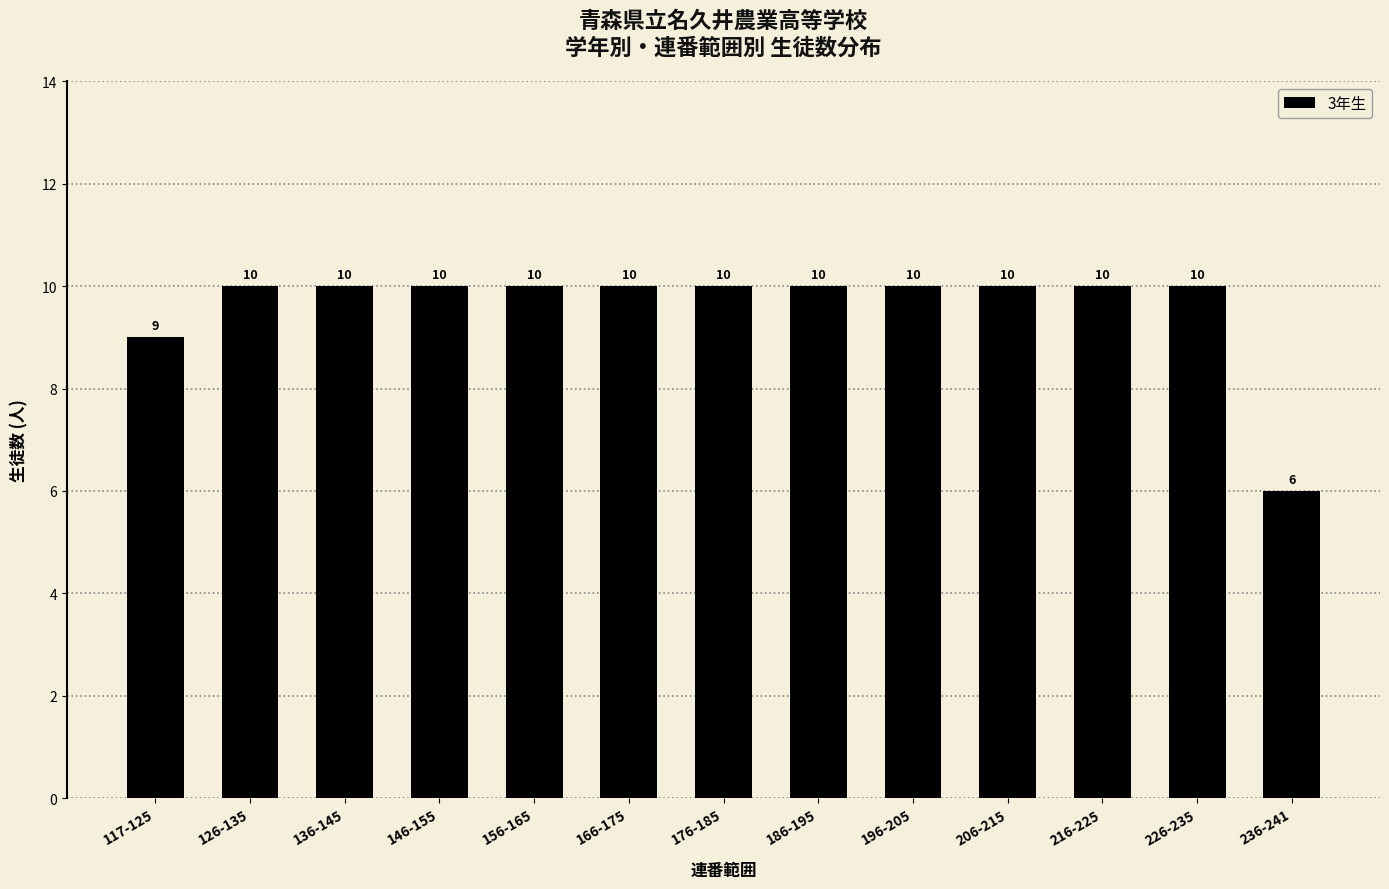

What is the smallest value displayed?

6